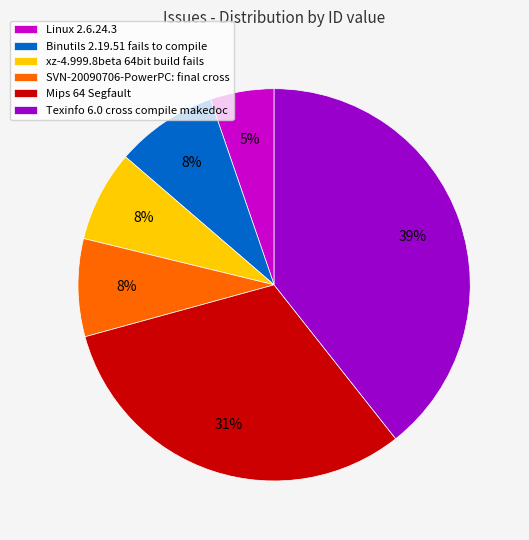

What is the smallest slice in the pie chart?

Linux 2.6.24.3